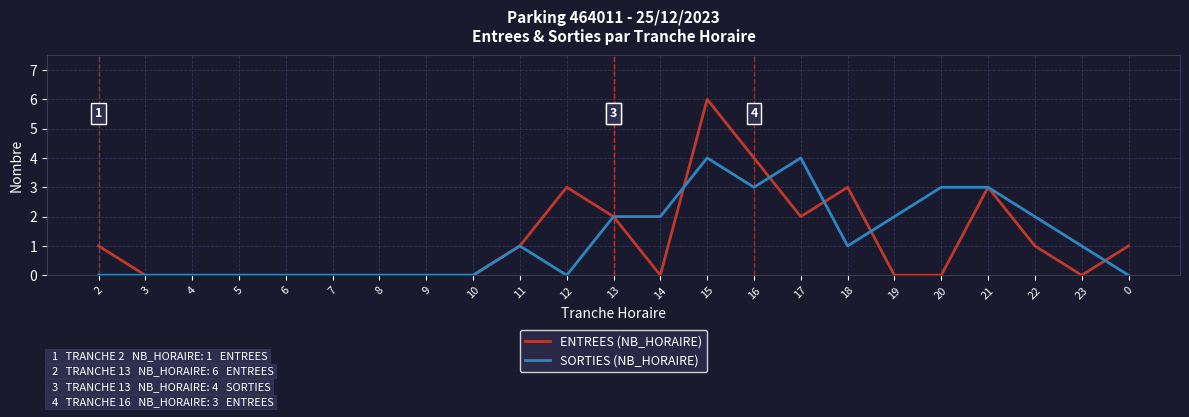

Which category has the highest value in the ENTREES (NB_HORAIRE) series?

15